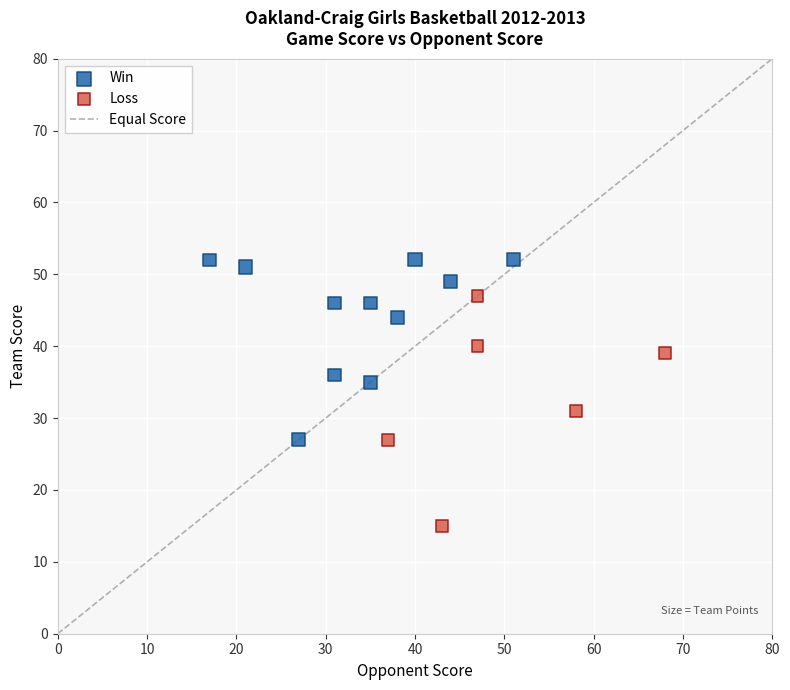

Which series has the widest spread of Y values?

Loss